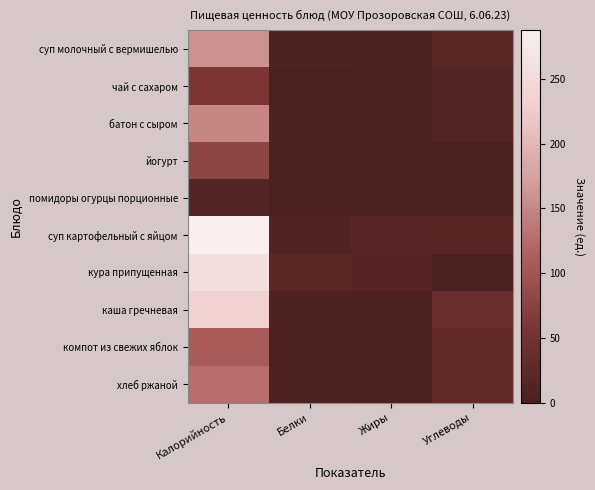

Rank the series at Углеводы from lowest to highest value.

кура припущенная, помидоры огурцы порционные, йогурт, батон с сыром, чай с сахаром, суп картофельный с яйцом, суп молочный с вермишелью, компот из свежих яблок, хлеб ржаной, каша гречневая